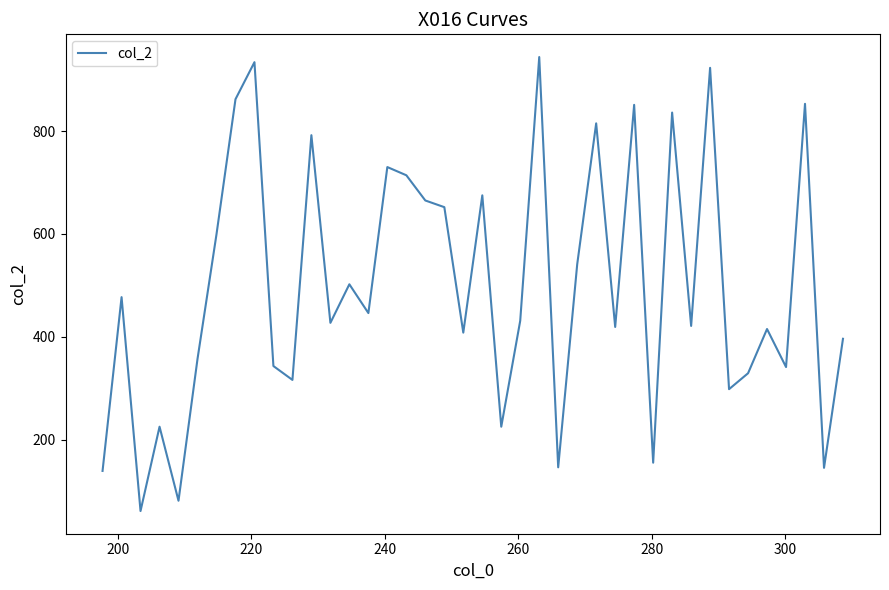

What is the greatest value displayed?

944